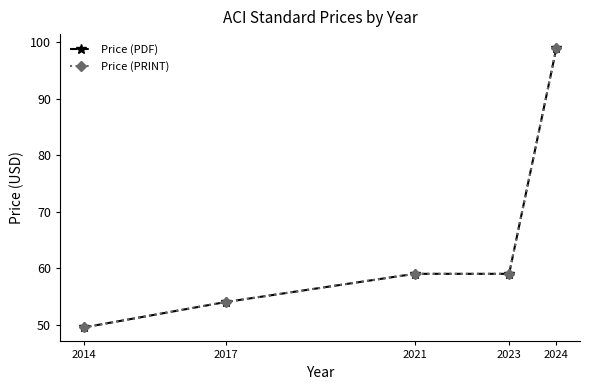

Does the chart have visible grid lines?

No